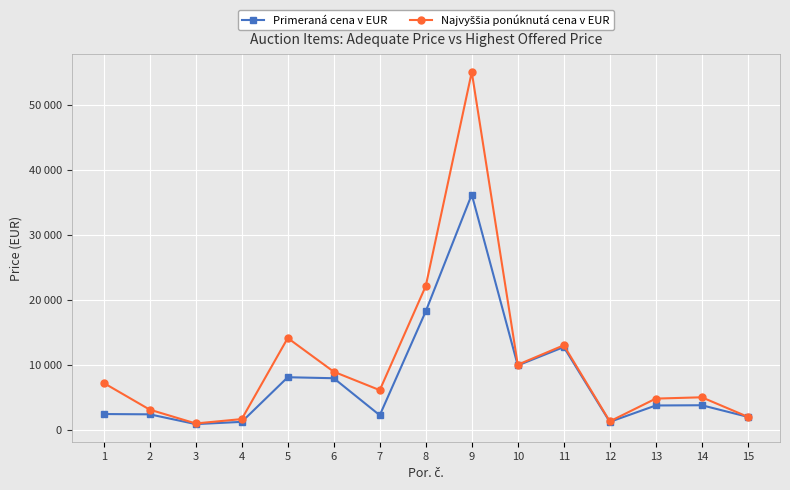

What is the approximate value of Primeraná cena v EUR at 12?

1220